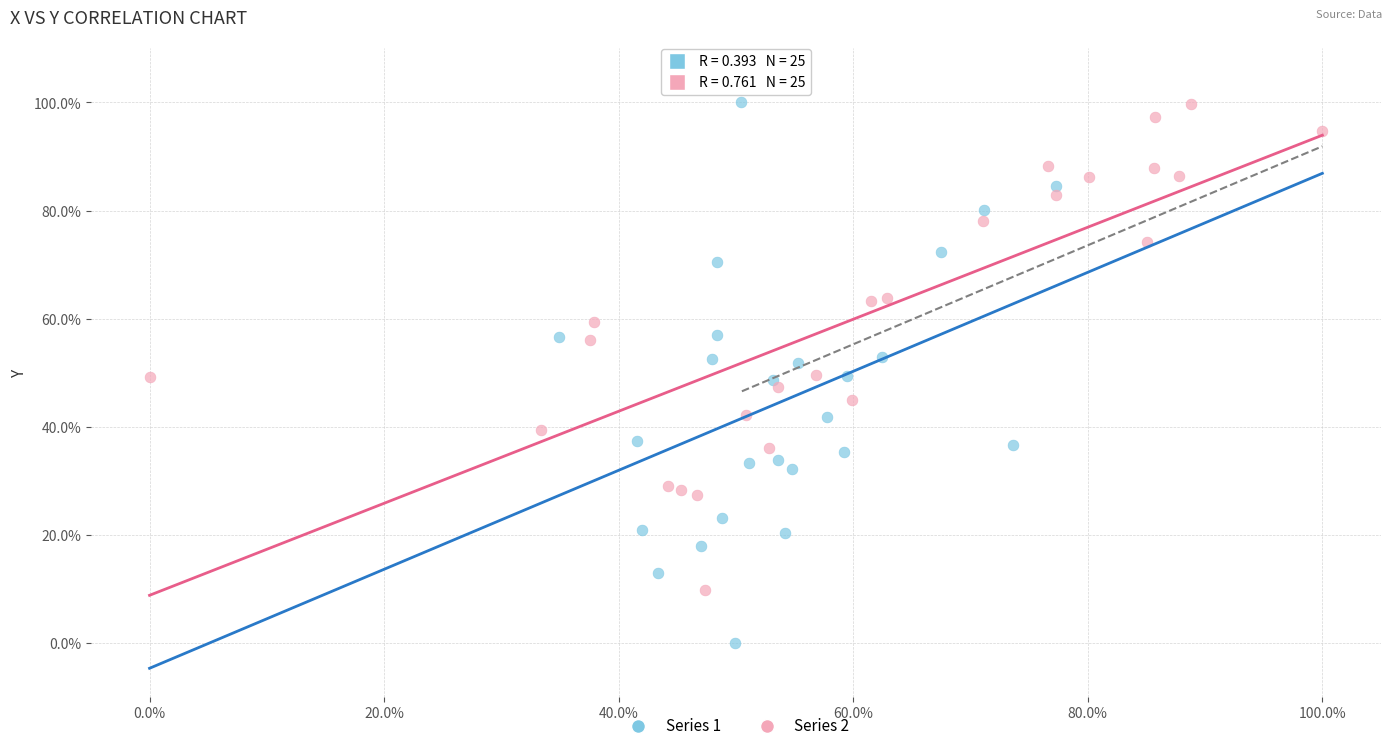

What are all the series names shown in the legend?

Series 1, Series 2